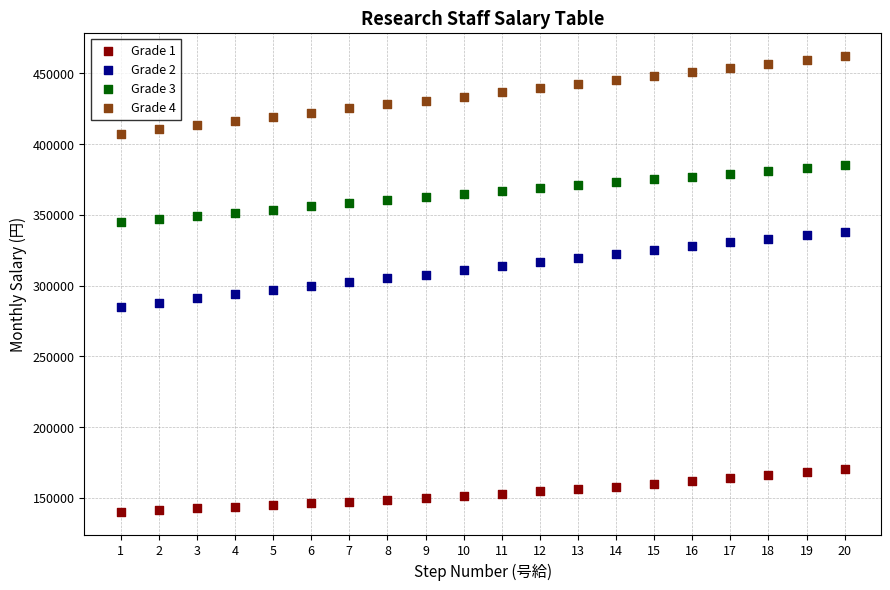

Across all data points, what is the range of X values (max minus min)?

19